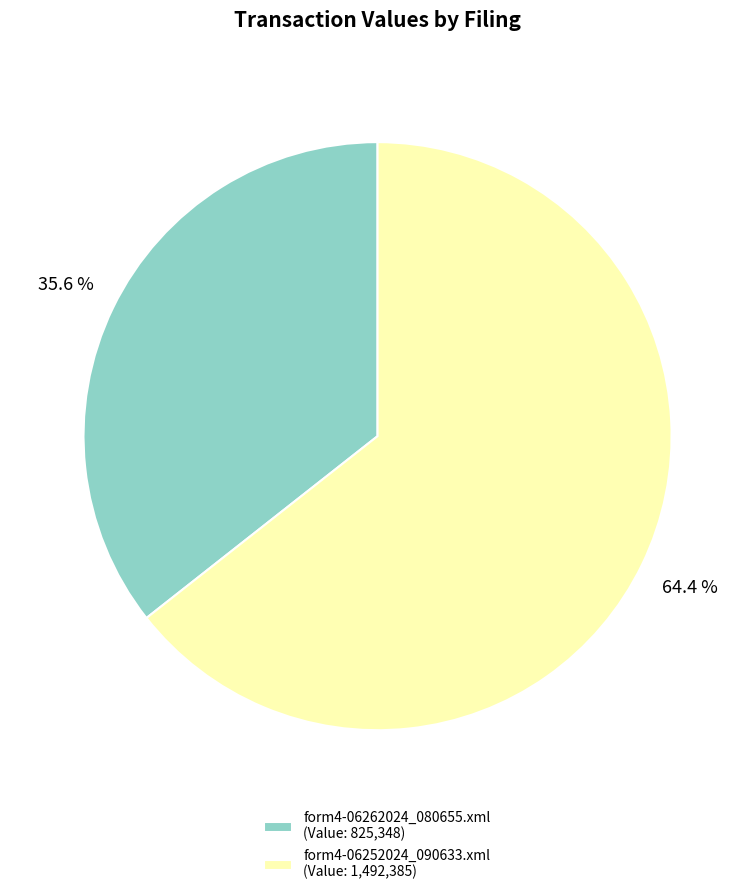

Does any single category account for the majority?

Yes